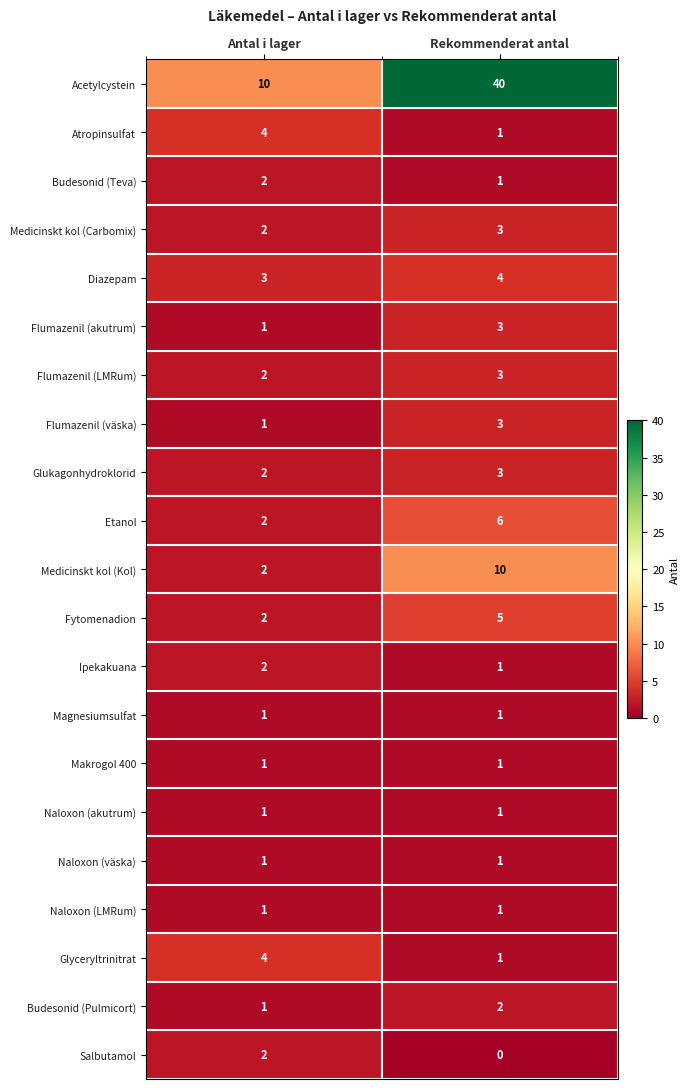

Which series changed the most between Antal i lager and Rekommenderat antal?

Acetylcystein